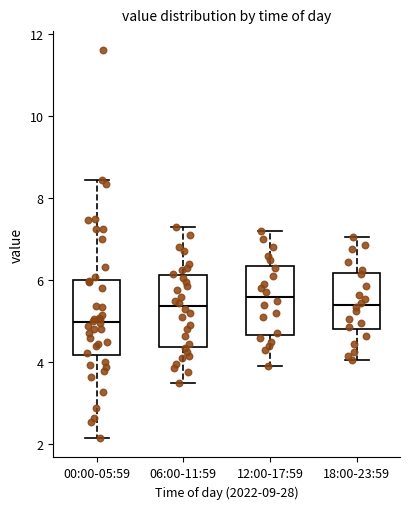

Where is the lower edge of the box for 06:00-11:59 on the y-axis? The values are not printed on the chart, so give them approximately, as read against the axis.

4.4